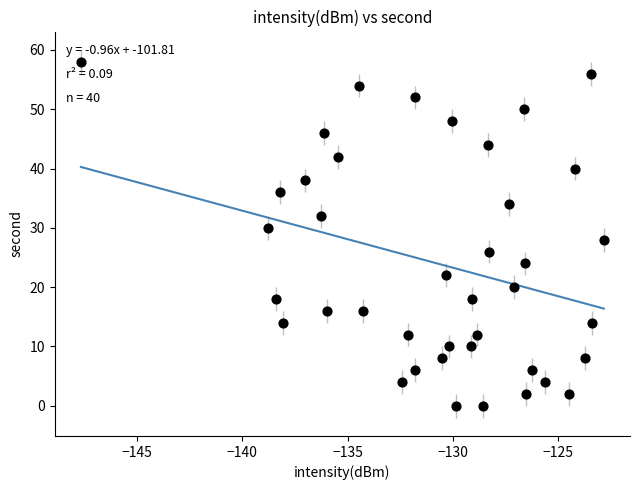

What is the range of Y values (max minus min)?

58